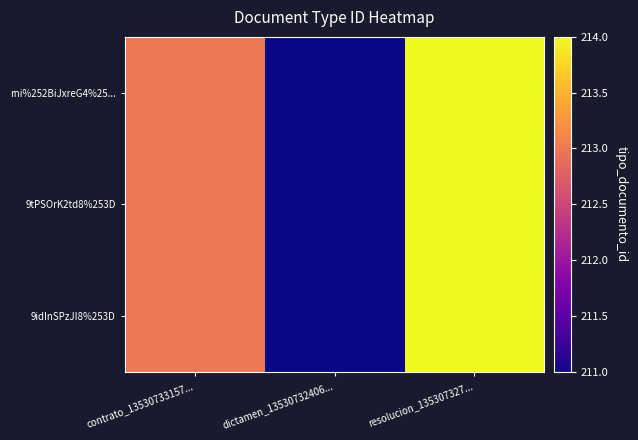

Rank the series at dictamen_13530732406... from highest to lowest value.

rni%252BiJxreG4%25..., 9tPSOrK2td8%253D, 9idInSPzJI8%253D